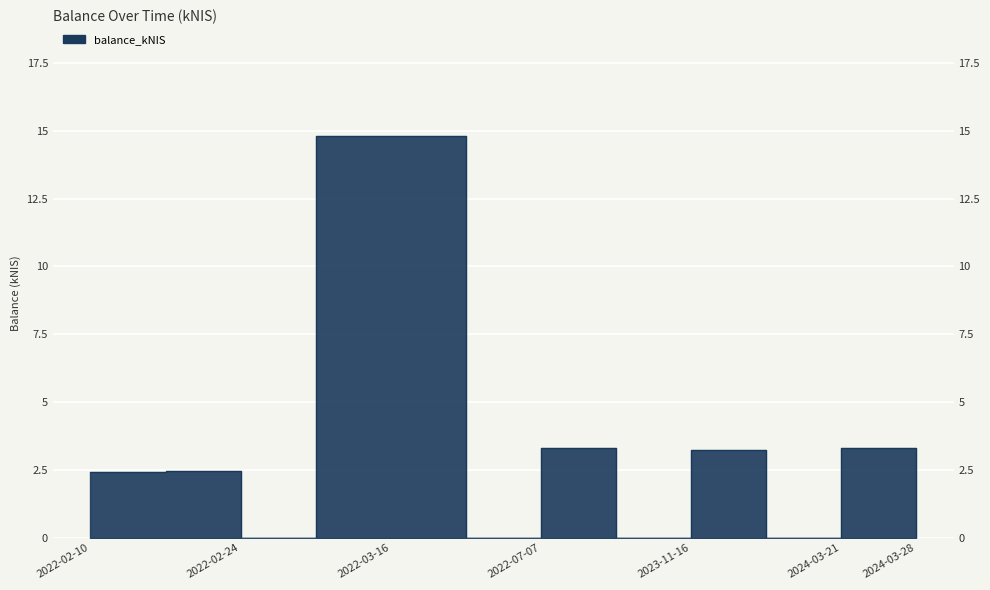

How many distinct data groups are displayed?

1